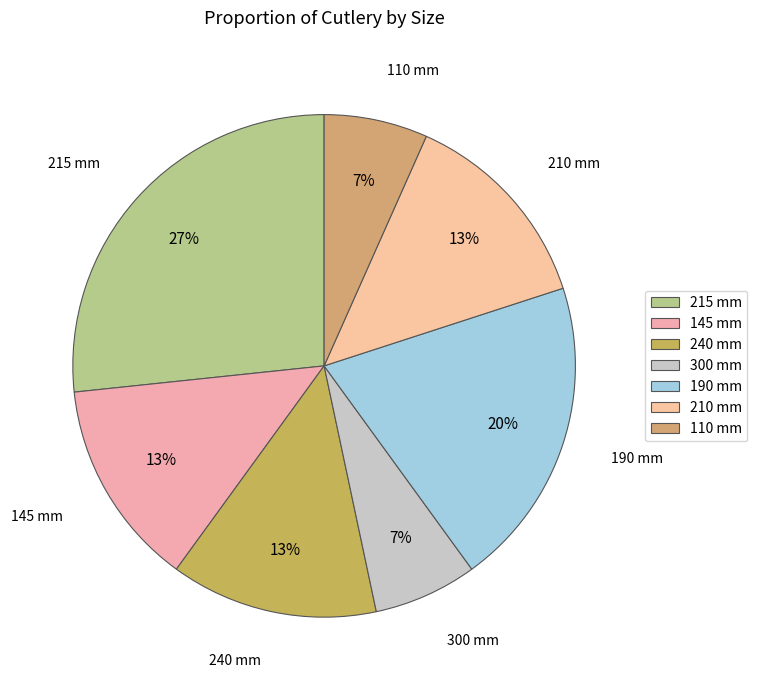

To the nearest percent, what is the difference between the largest and smallest slice percentages?

20%